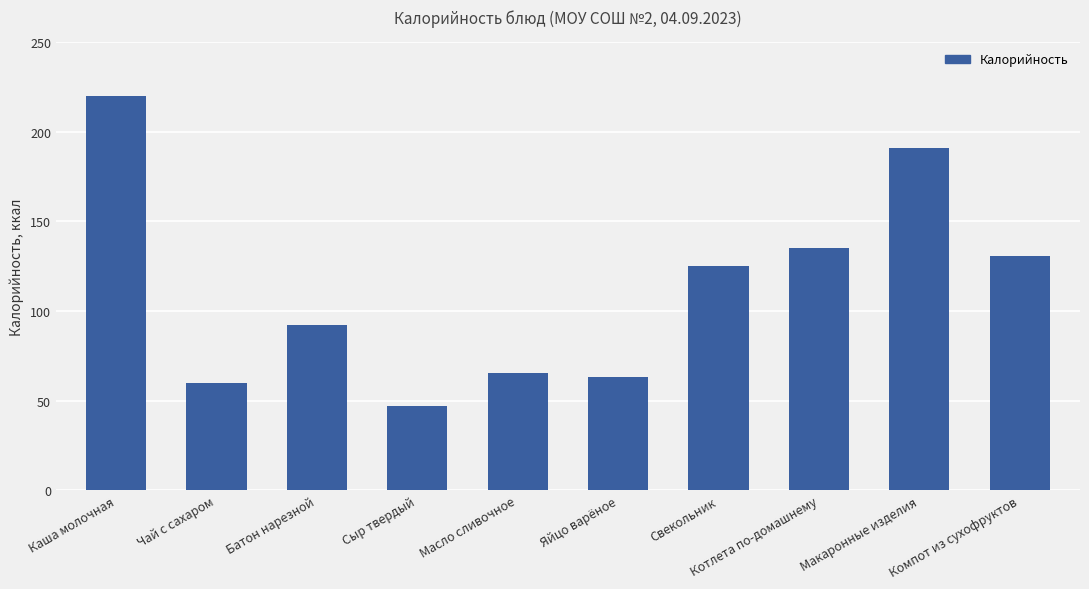

What is the value of the 8th bar from the left?

135.5